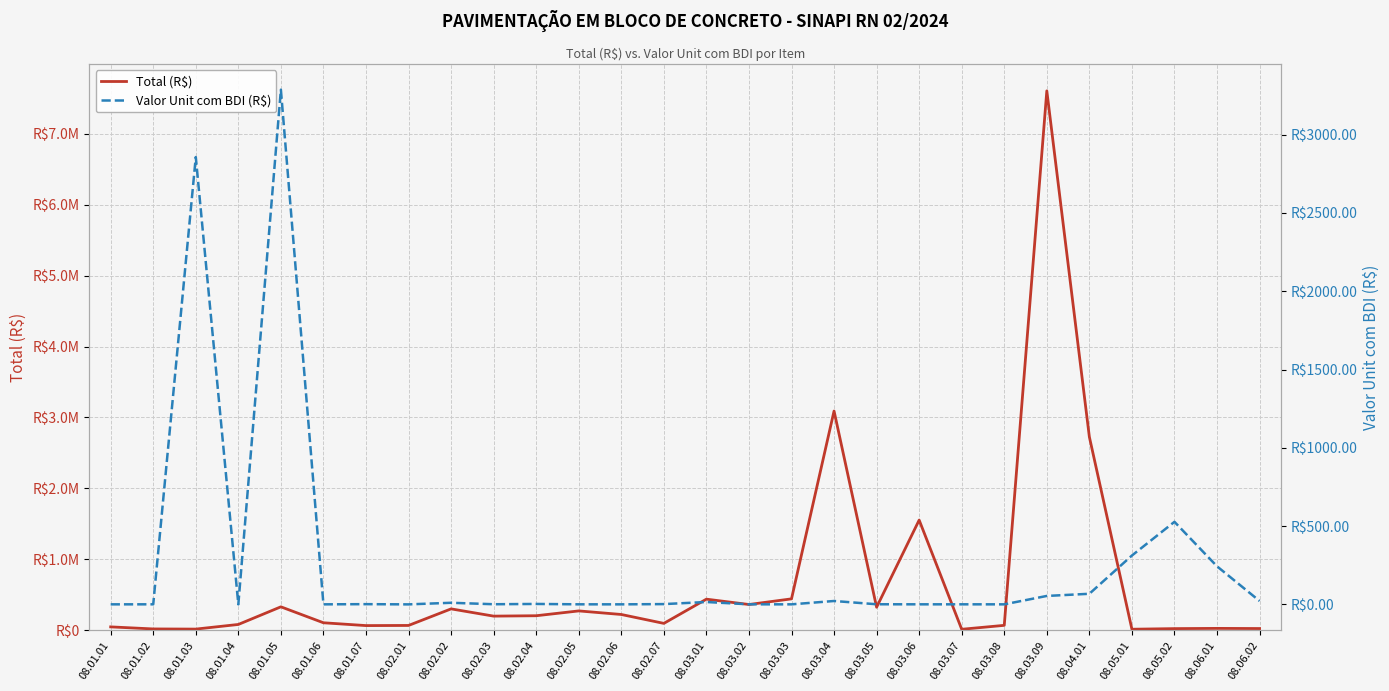

At which category does the chart reach its minimum across all series?

08.02.01